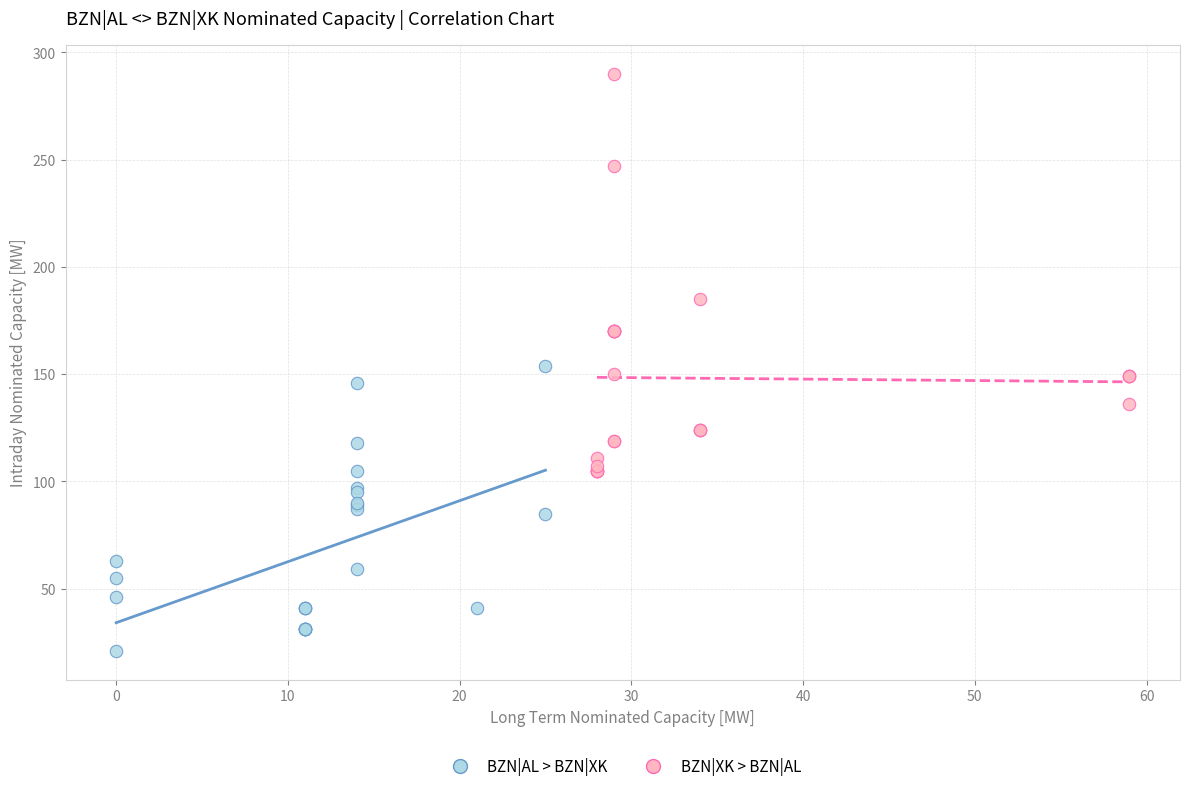

Which series reaches the minimum Y coordinate?

BZN|AL > BZN|XK